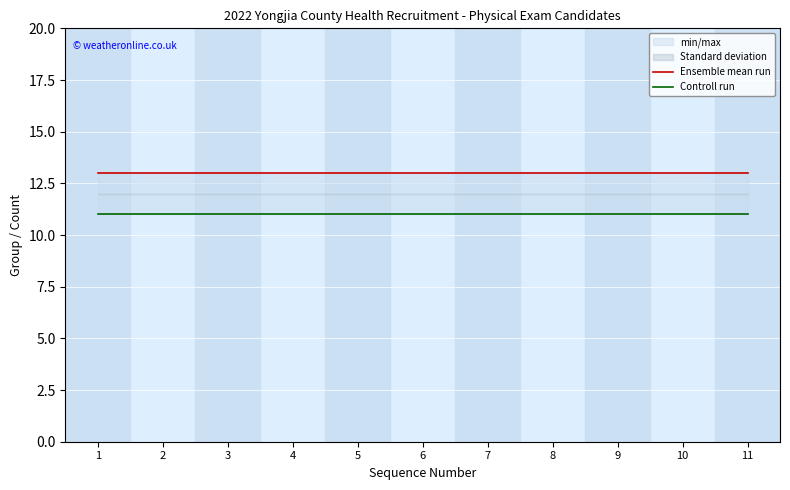

What value does the Controll run series have at 10?

11